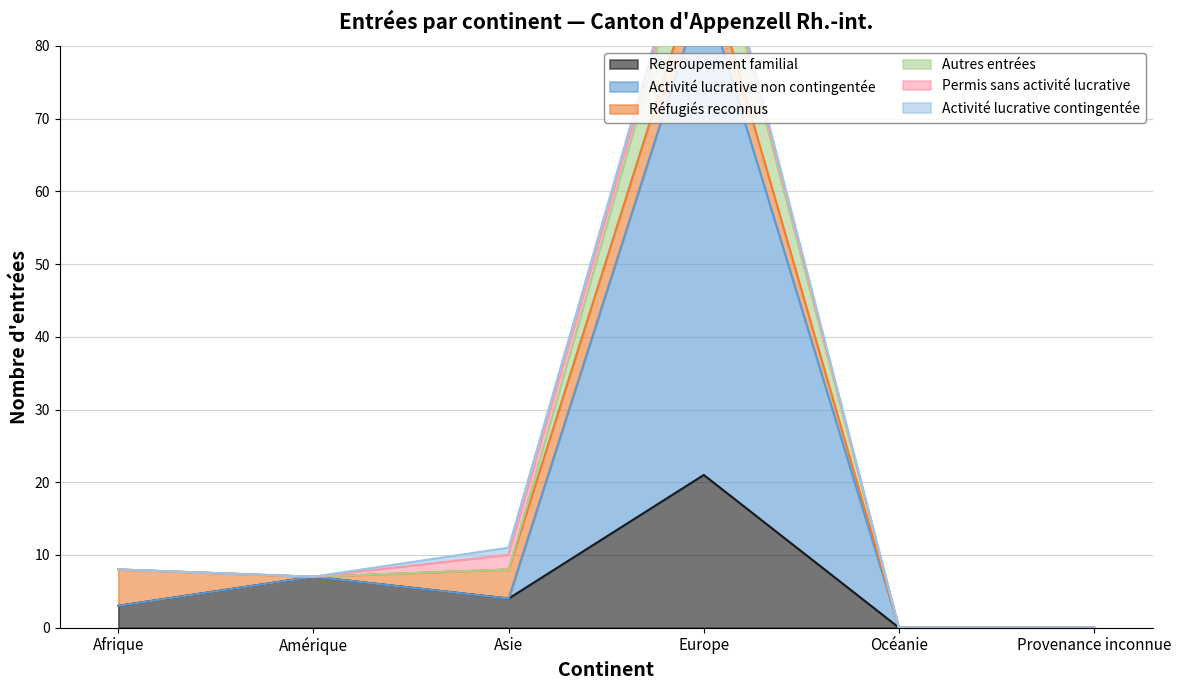

At which category does Activité lucrative non contingentée reach its first local valley?

Asie